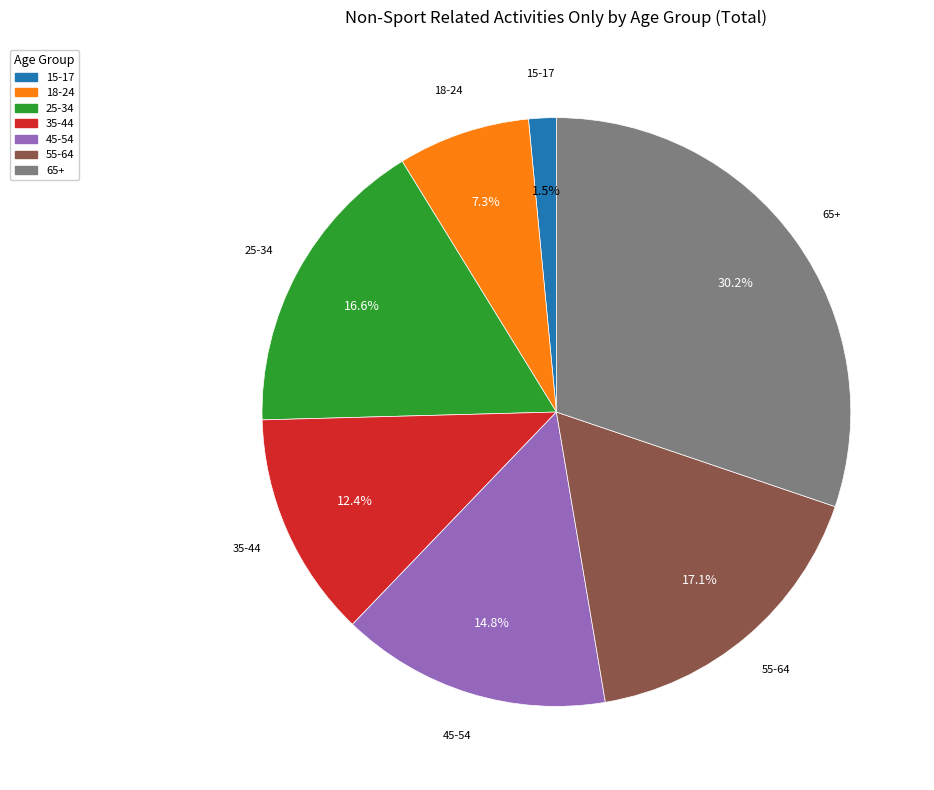

Does any single category account for the majority?

No